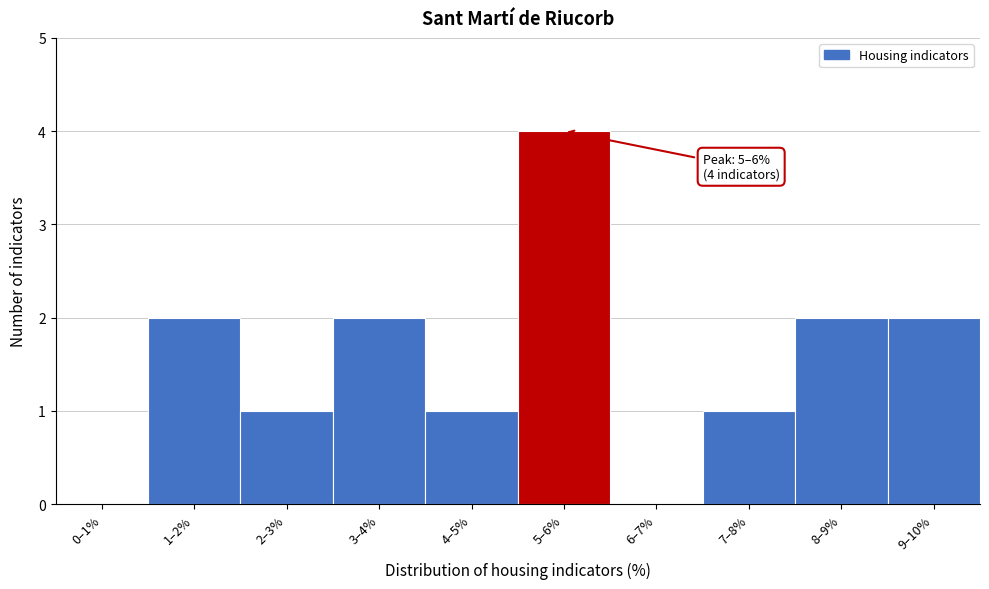

Reading right to left, what are all the values shown in this chart?

9–10%=2	8–9%=2	7–8%=1	6–7%=0	5–6%=4	4–5%=1	3–4%=2	2–3%=1	1–2%=2	0–1%=0